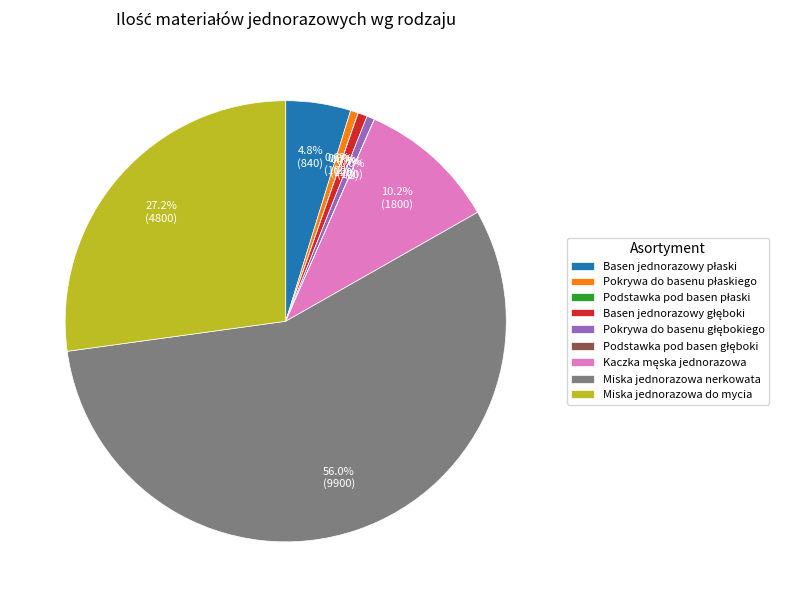

Which category has the biggest portion of the pie?

Miska jednorazowa nerkowata